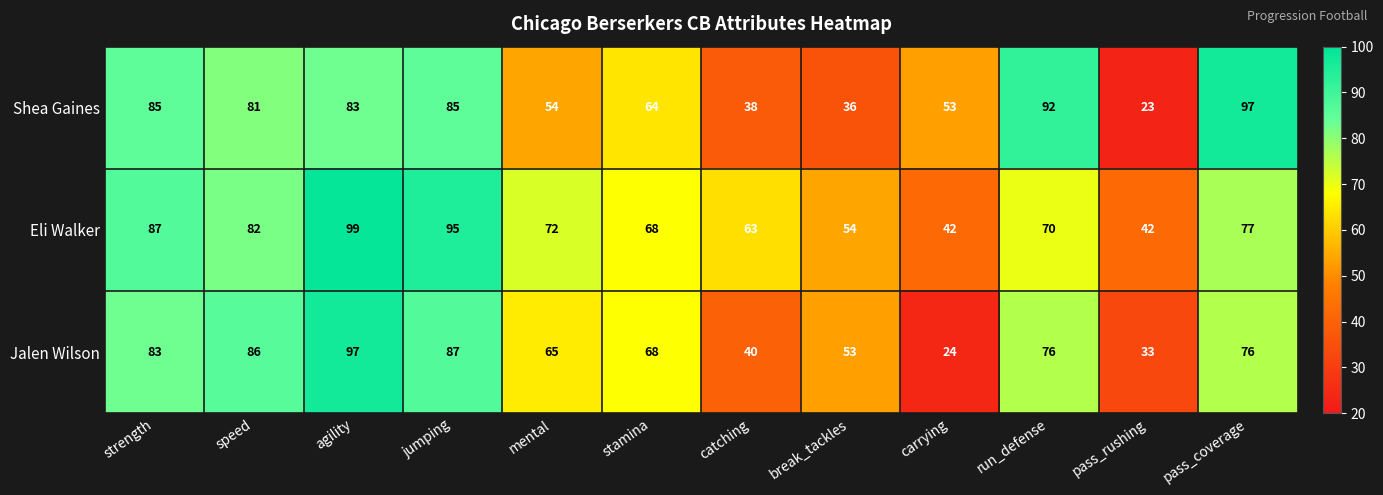

At which label is Shea Gaines closest to 60?

stamina